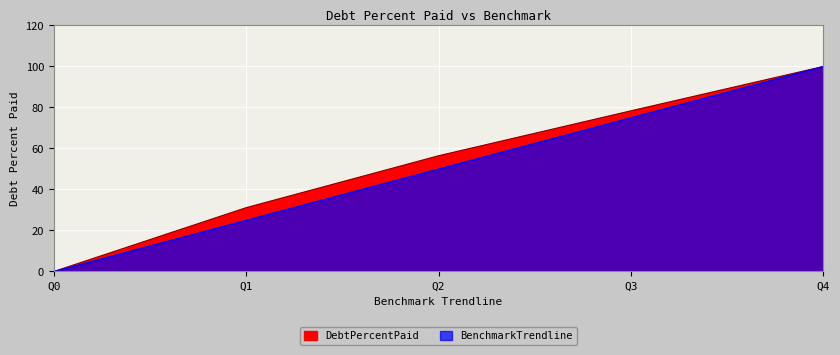

True or false: DebtPercentPaid and BenchmarkTrendline cross at least once.

False